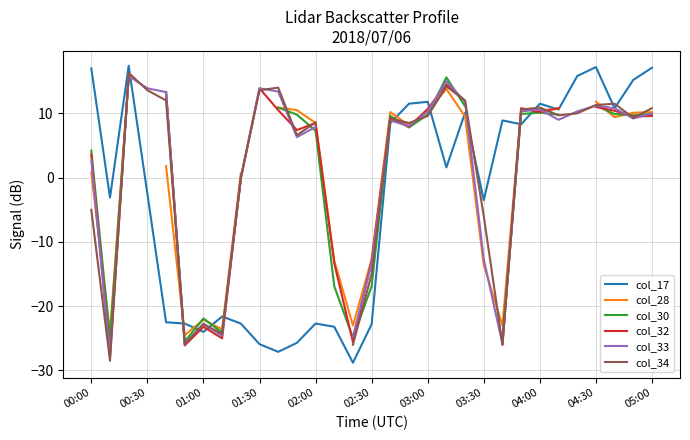

How many intersections are there between col_28 and col_33?

10